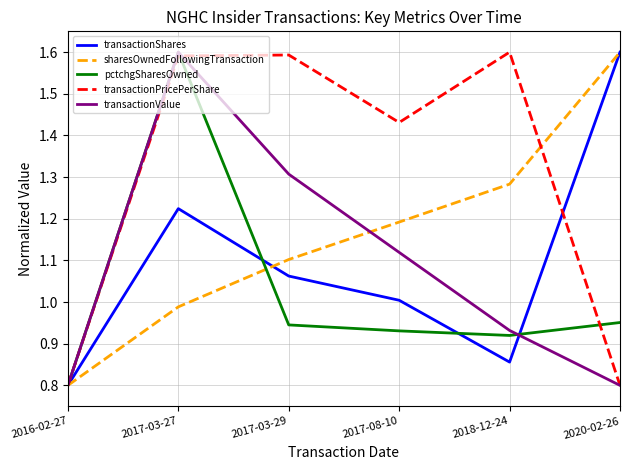

What position from the left is 2017-03-27?

2